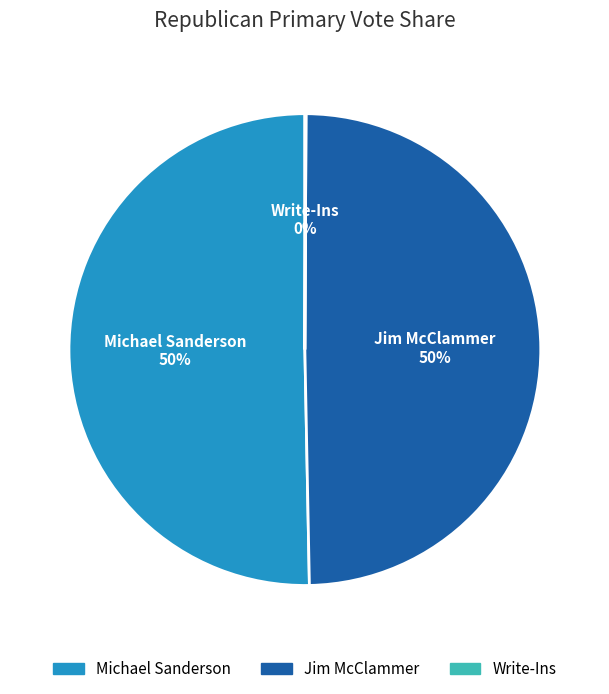

To the nearest percent, what is the combined percentage of Jim McClammer and Michael Sanderson?

100%